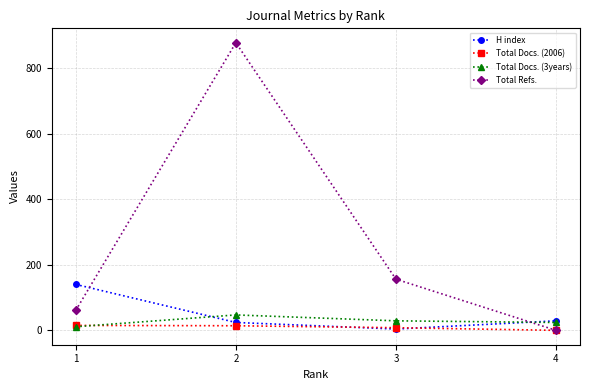

What is the difference between the maximum and minimum values in the Total Refs. series?

877